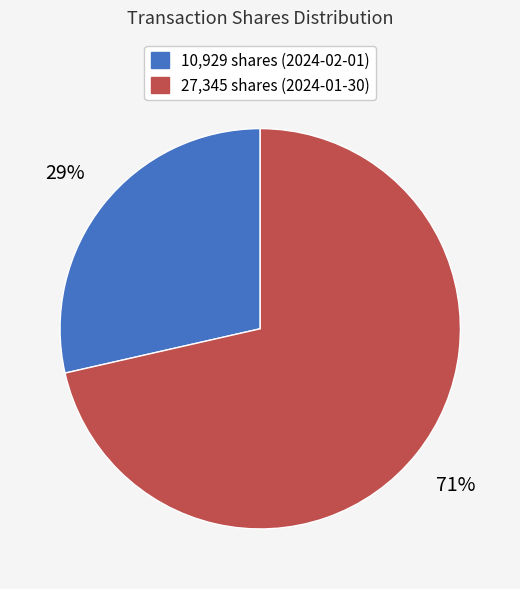

Is there any slice that represents more than half of the pie?

Yes